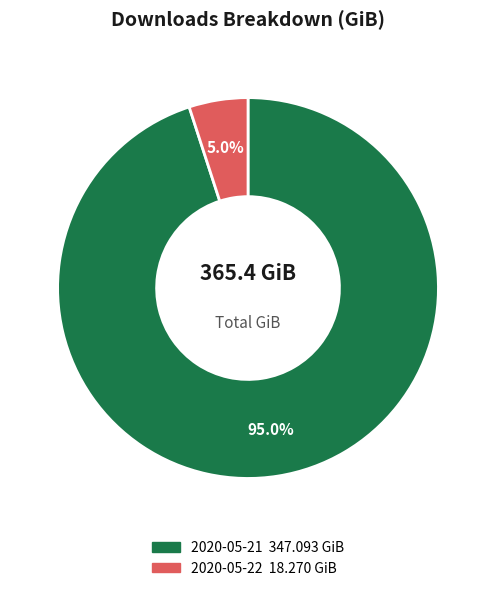

Rank the categories by value from highest to lowest.

2020-05-21, 2020-05-22